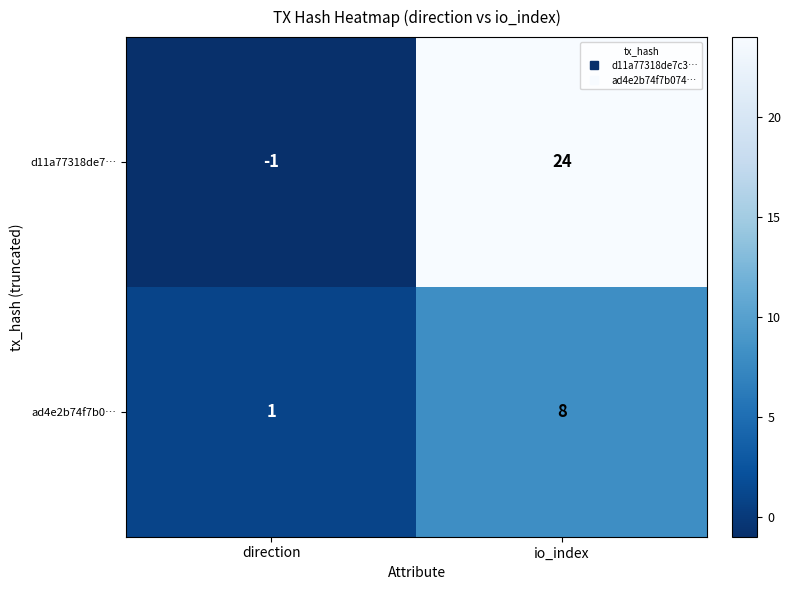

What value does the ad4e2b74f7b0… series have at io_index?

8